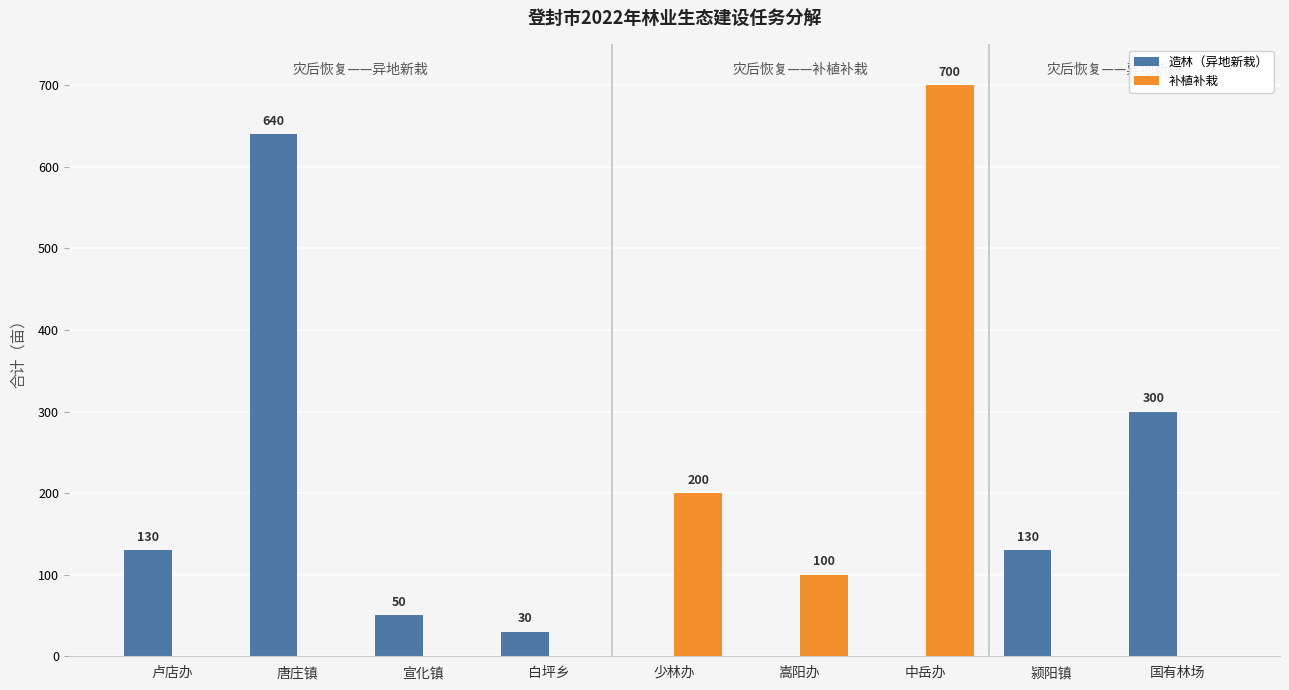

What is the average value of the 造林（异地新栽） series?

142